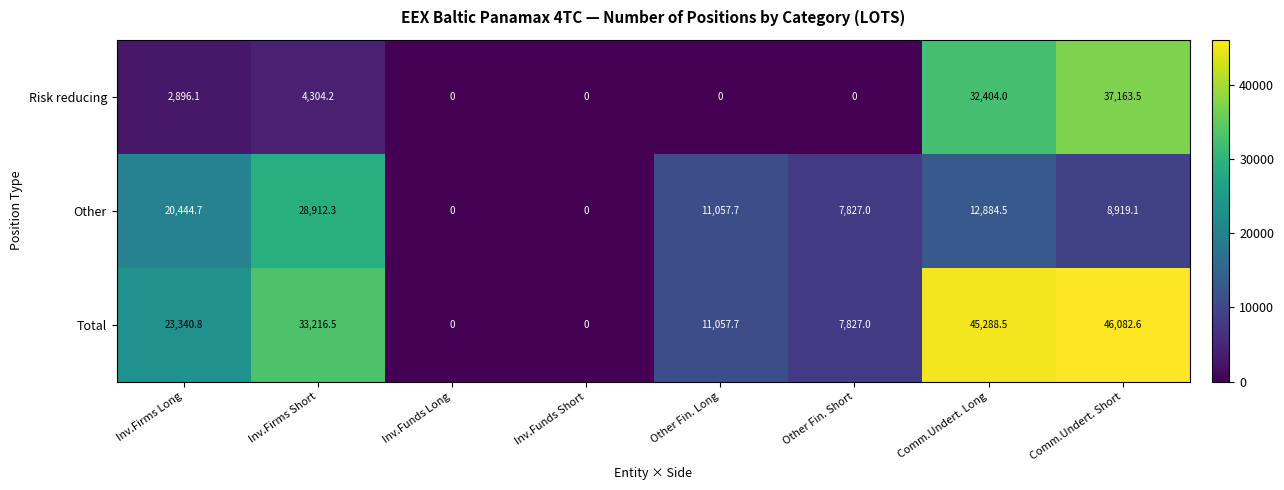

Which series has the largest range (max minus min)?

Total